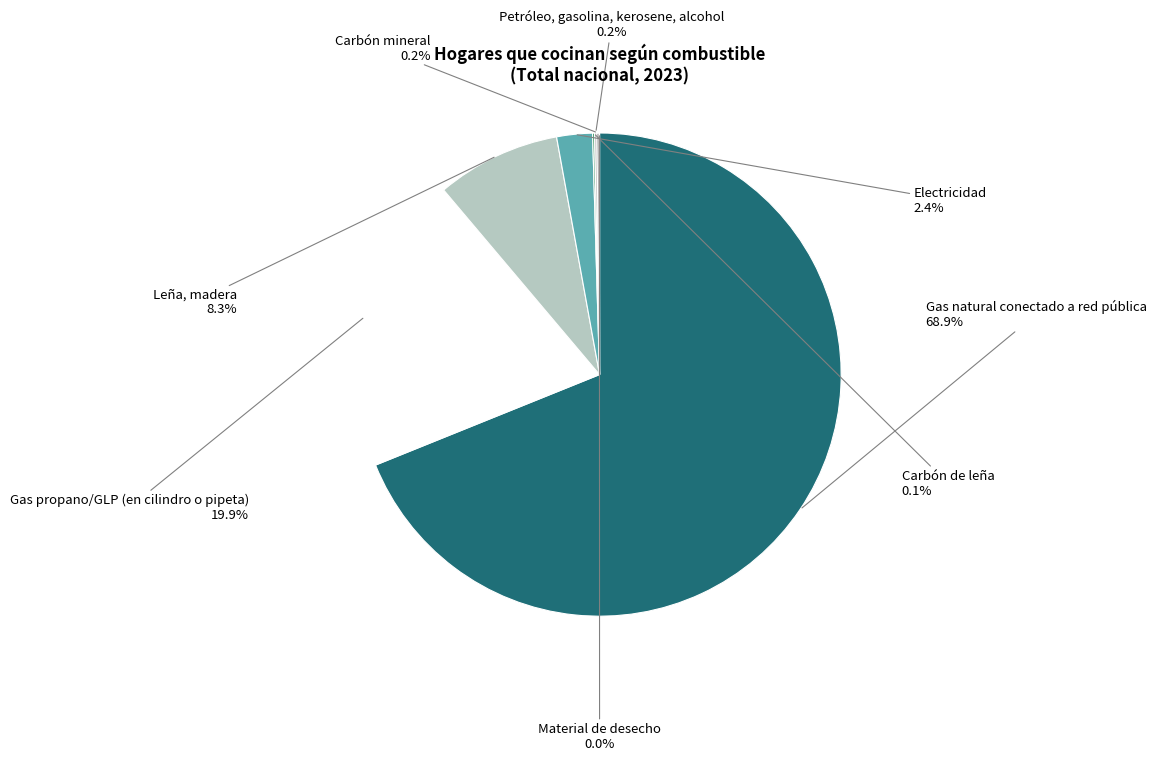

Count the number of slices in the pie.

8